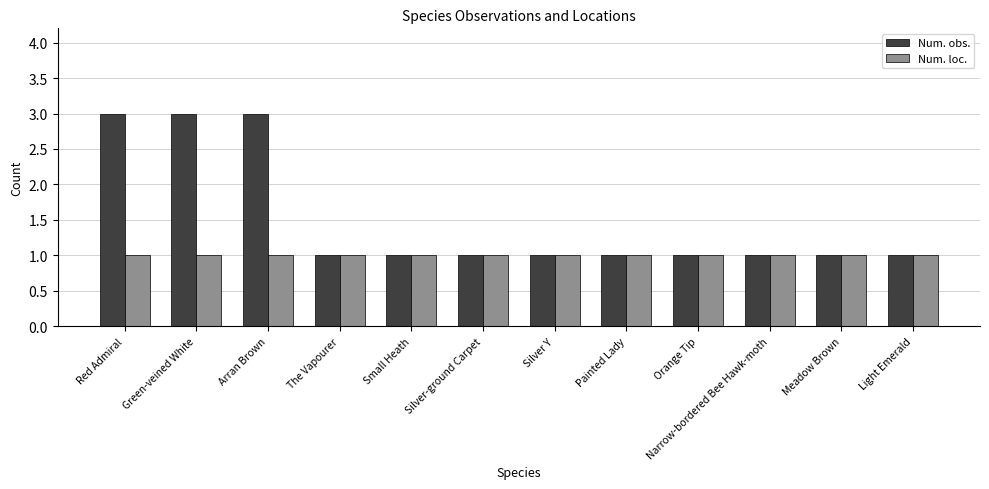

How many bars are there in each group?

2